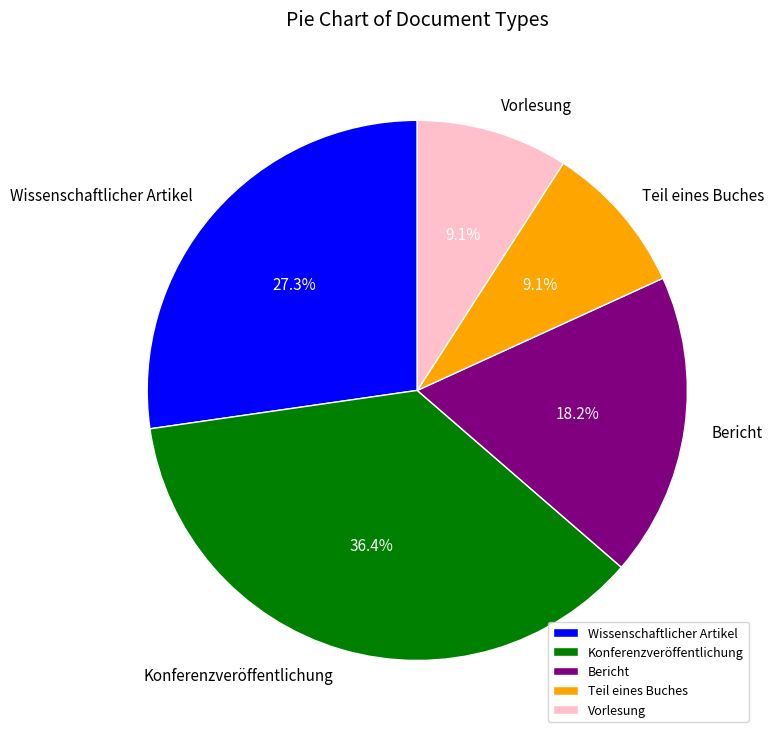

Does Bericht represent more than half of the total?

No